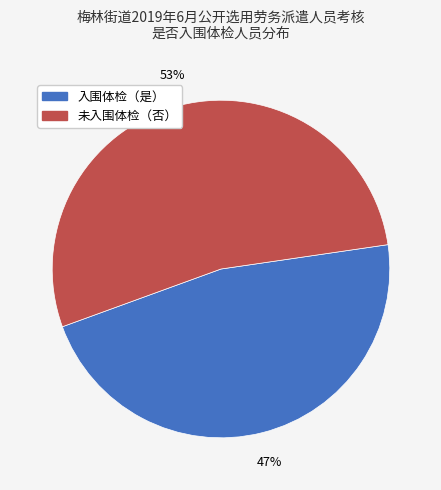

Does any single category account for the majority?

Yes